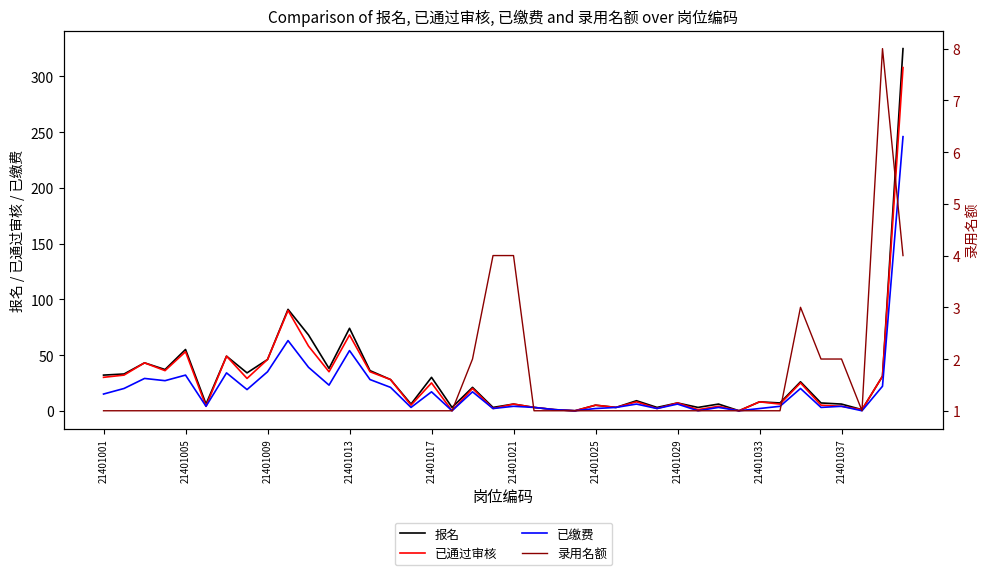

What is the difference between the maximum and second lowest values in the 录用名额 series?

7